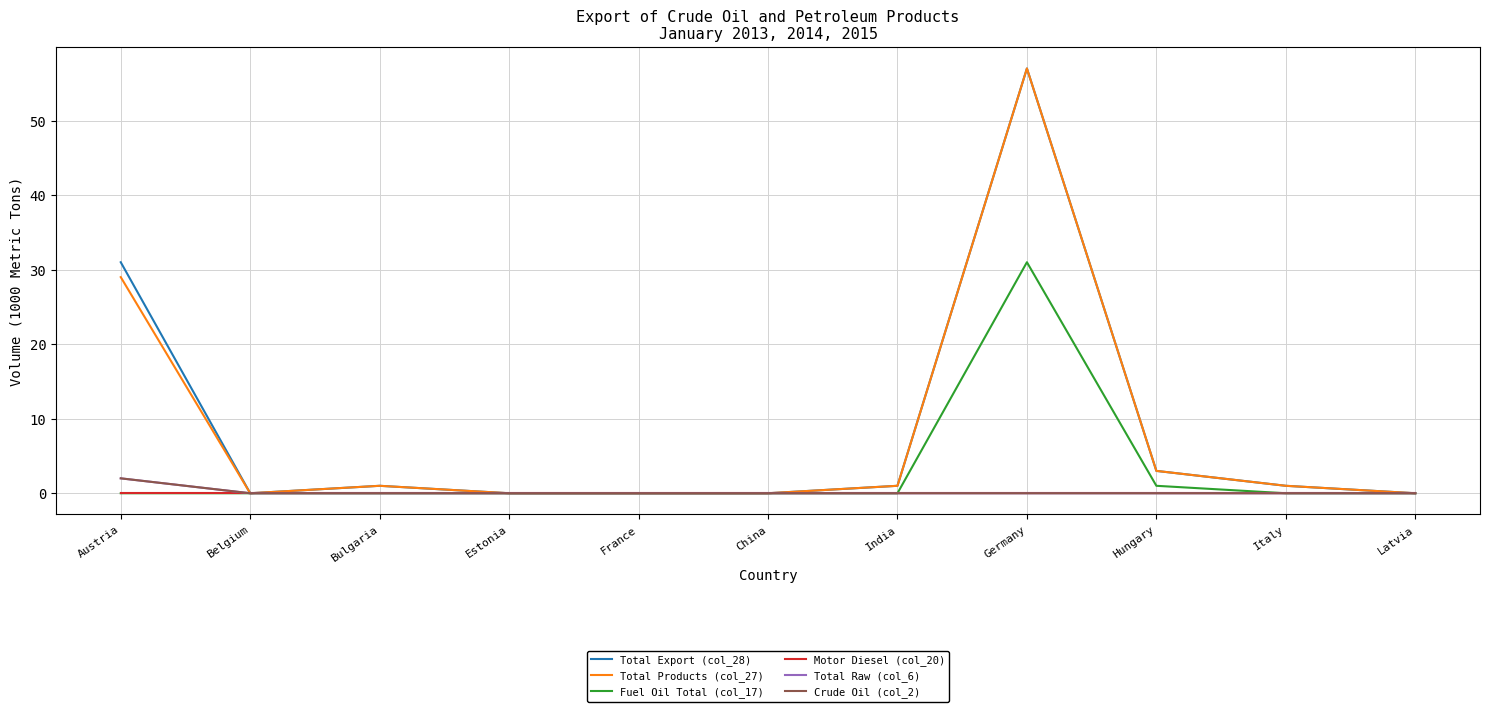

Which label corresponds to the largest value in the chart?

Germany